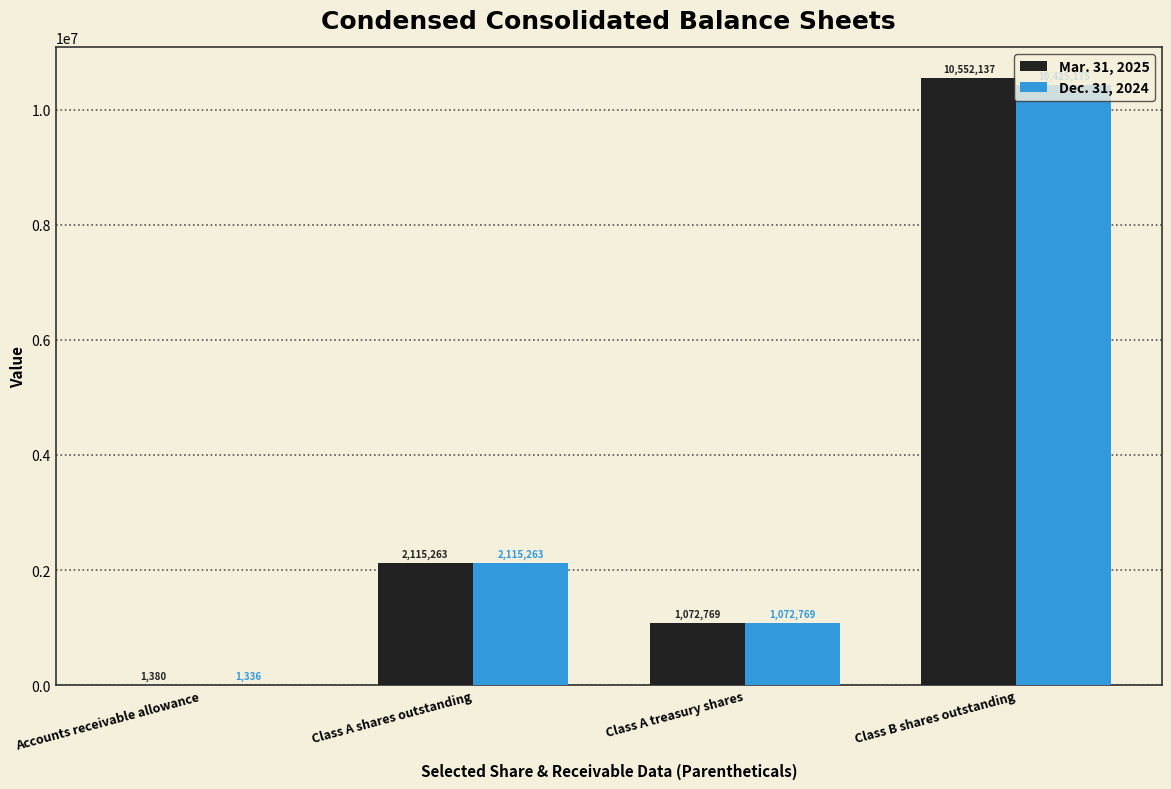

The value of Dec. 31, 2024 at Class A shares outstanding is 2115263. True or false?

True